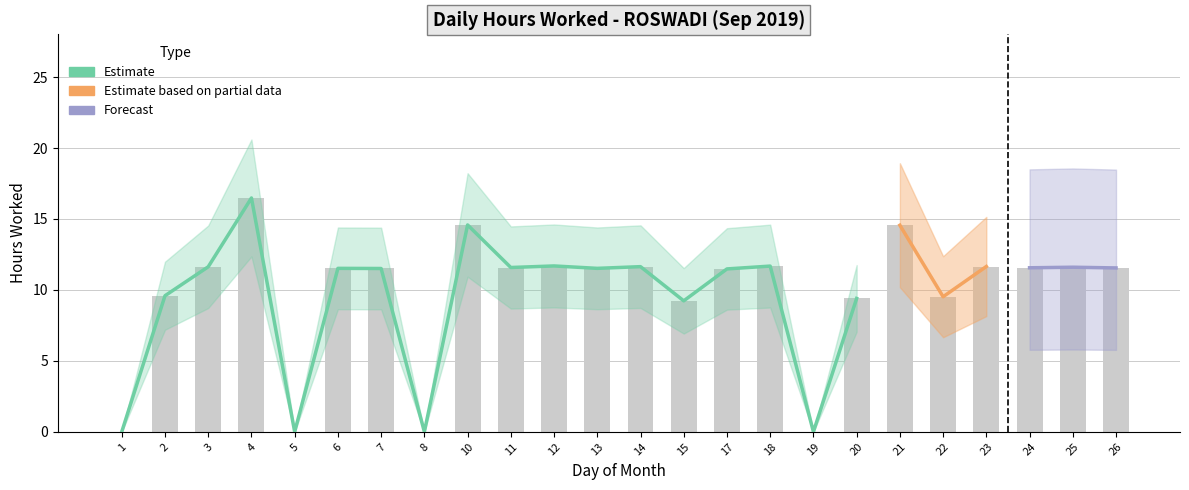

What is the difference between the maximum and minimum values?

16.5